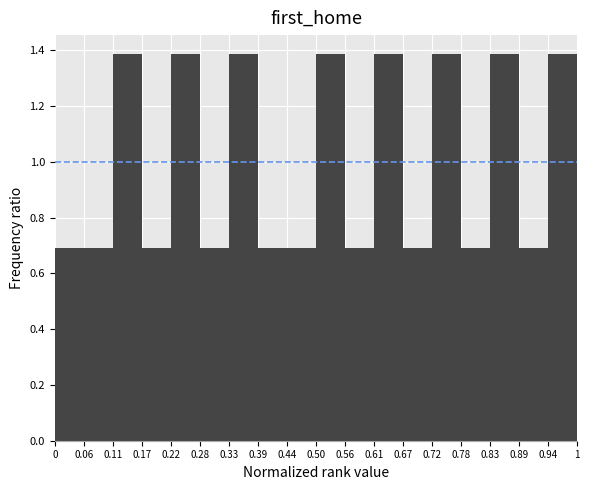

Reading left to right, transcribe this chart: for each bar, give the range it covers on the x-axis and its height. The values are not printed on the chart, so give them approximately, as read against the axis.

0 to 0.06: 0.70
0.06 to 0.11: 0.70
0.11 to 0.17: 1.38
0.17 to 0.22: 0.70
0.22 to 0.28: 1.38
0.28 to 0.33: 0.70
0.33 to 0.39: 1.38
0.39 to 0.44: 0.70
0.44 to 0.50: 0.70
0.50 to 0.56: 1.38
0.56 to 0.61: 0.70
0.61 to 0.67: 1.38
0.67 to 0.72: 0.70
0.72 to 0.78: 1.38
0.78 to 0.83: 0.70
0.83 to 0.89: 1.38
0.89 to 0.94: 0.70
0.94 to 1: 1.38